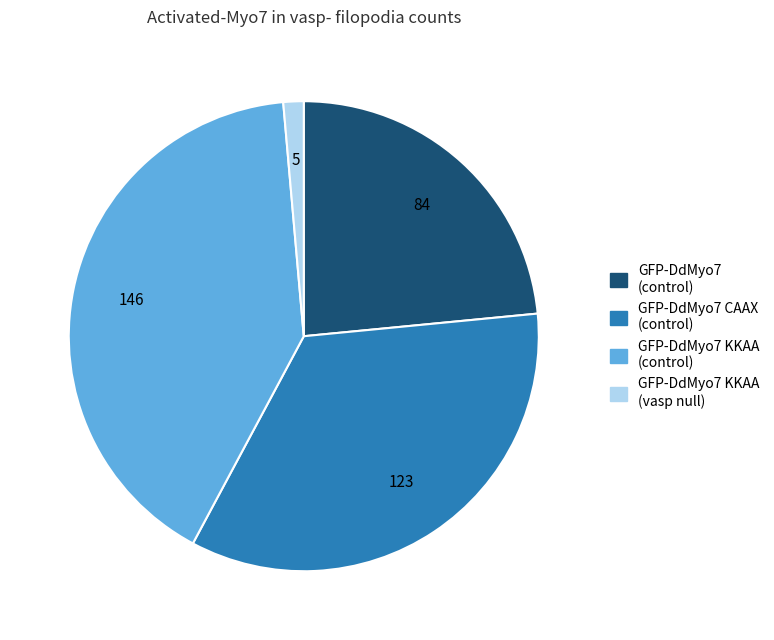

Does any single category account for the majority?

No